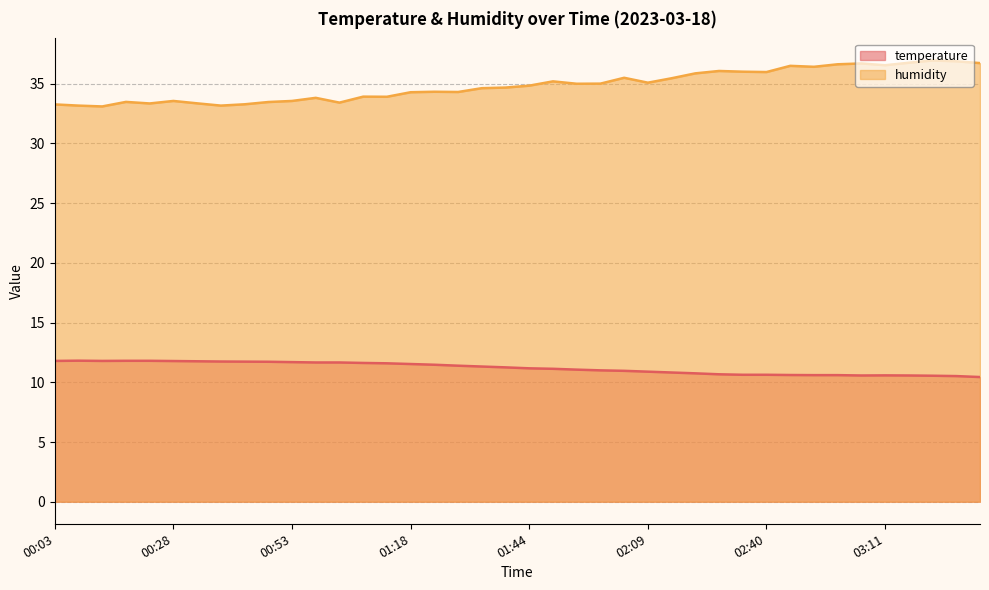

True or false: humidity has a value of 35.5 at 02:04.

True